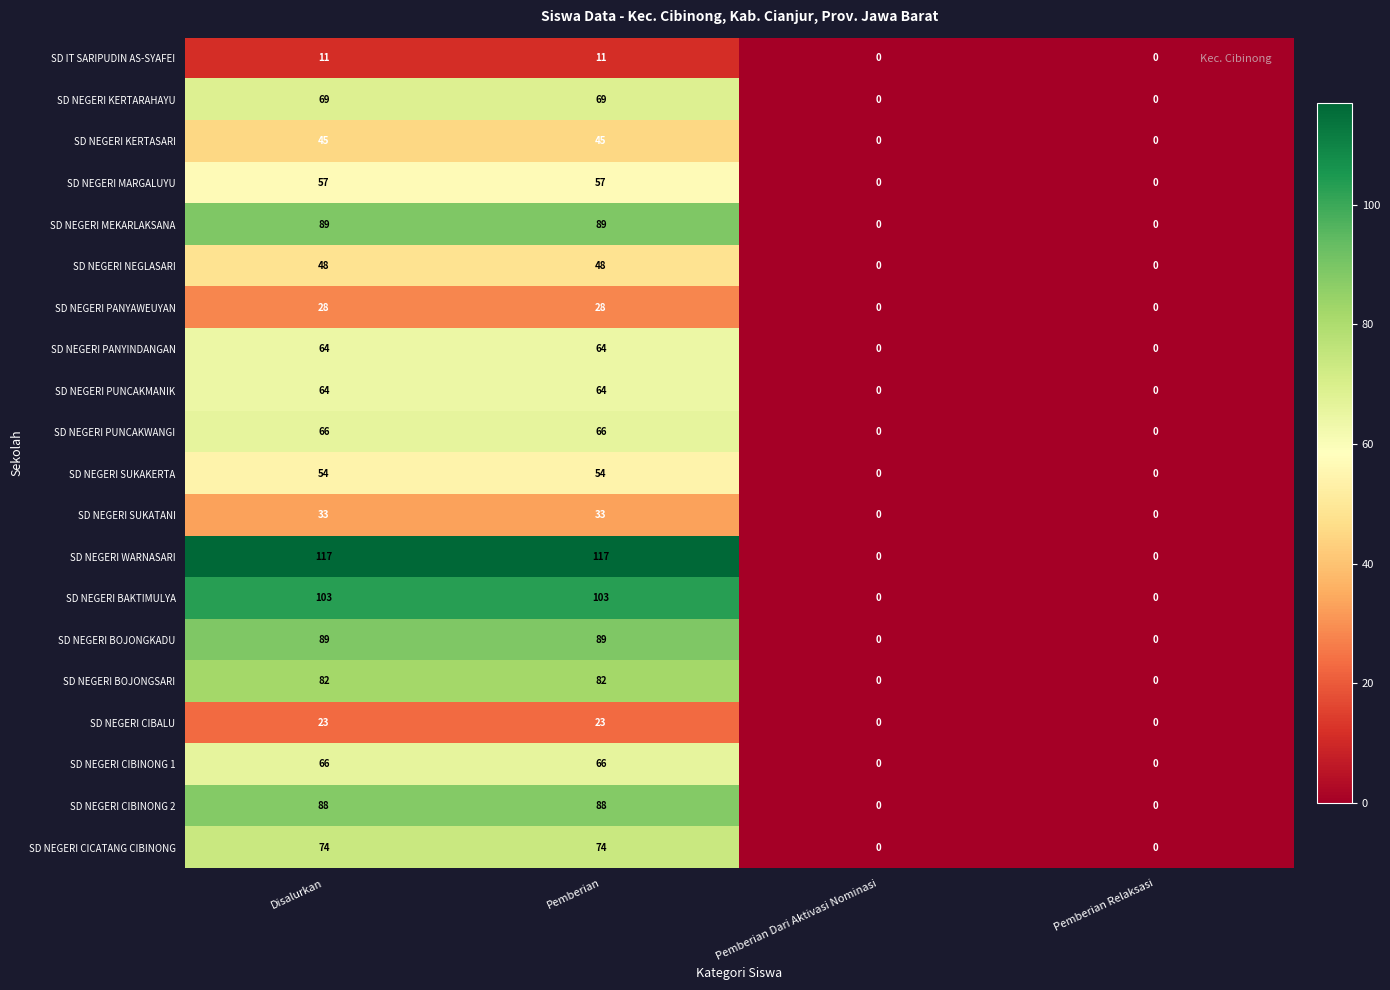

What is the highest value of the SD NEGERI KERTASARI series?

45